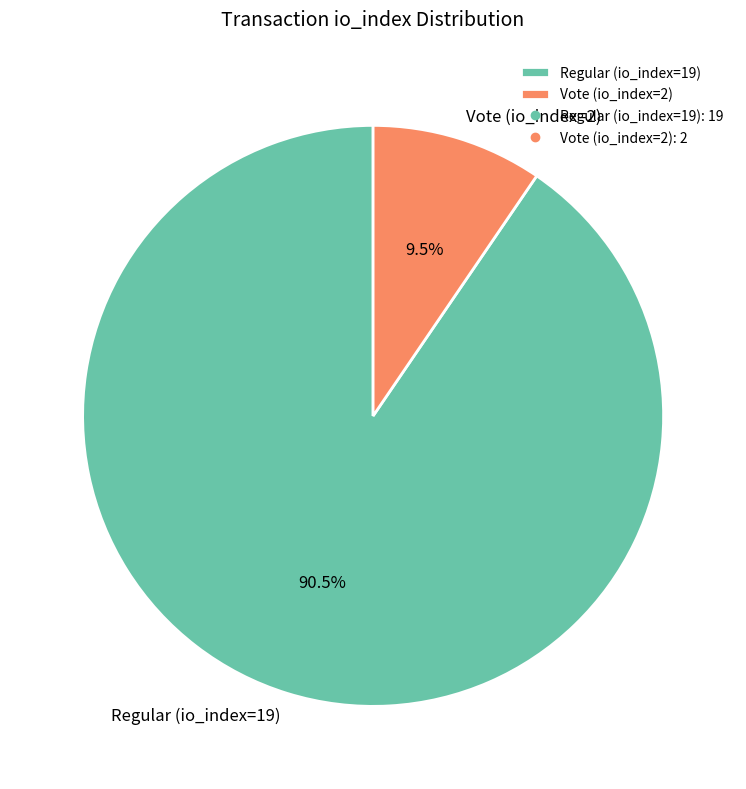

Approximately how many times larger is the value at Regular (io_index=19) compared to Vote (io_index=2)?

9.5